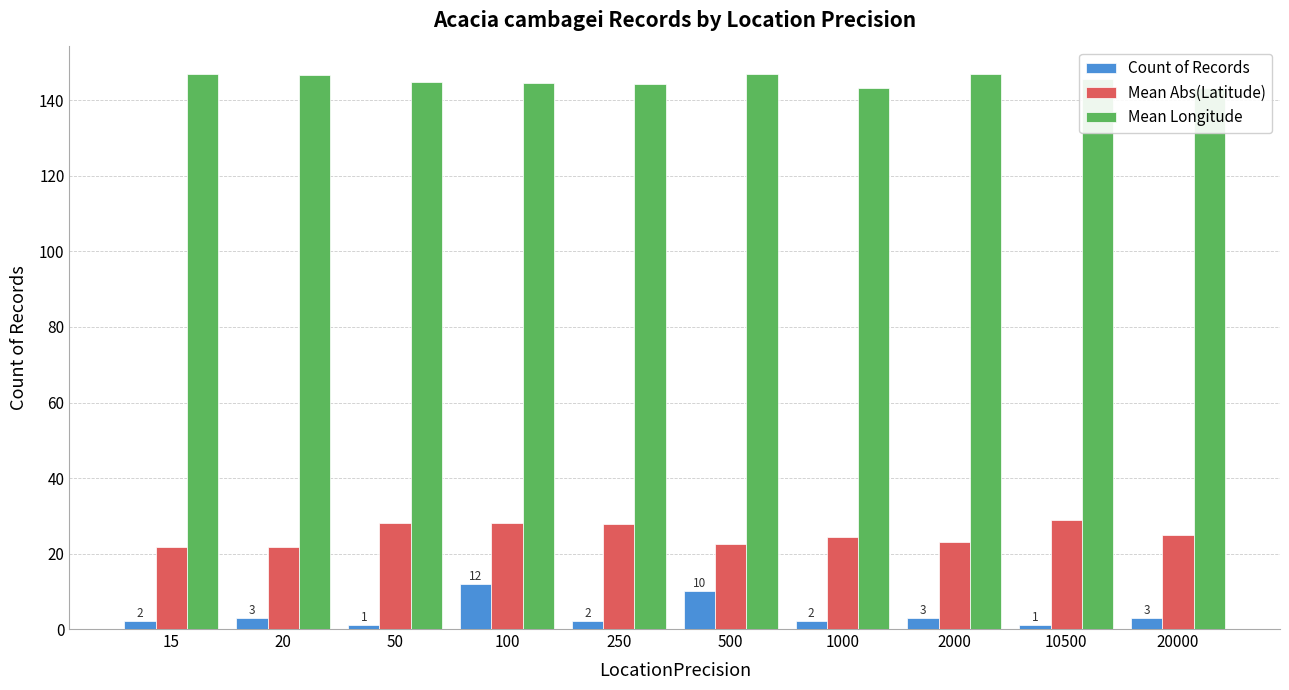

What is the greatest value displayed?

147.0